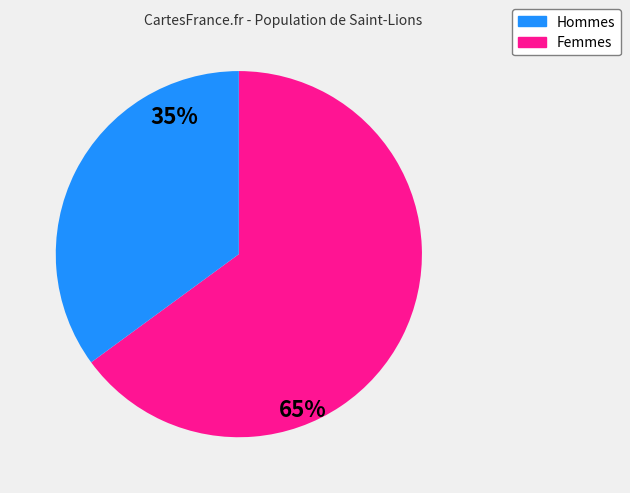

To the nearest percent, what is the average slice percentage?

50%